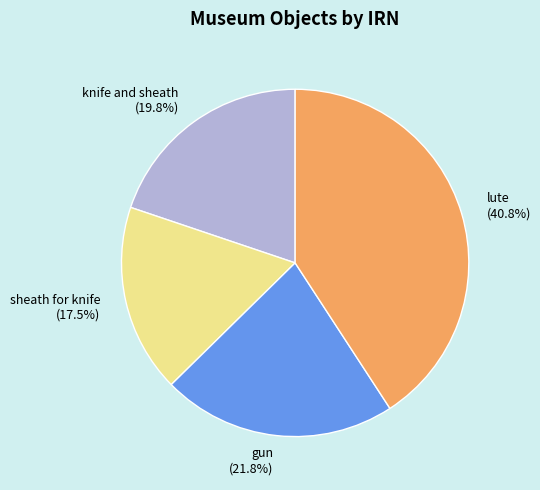

Count the number of slices in the pie.

4